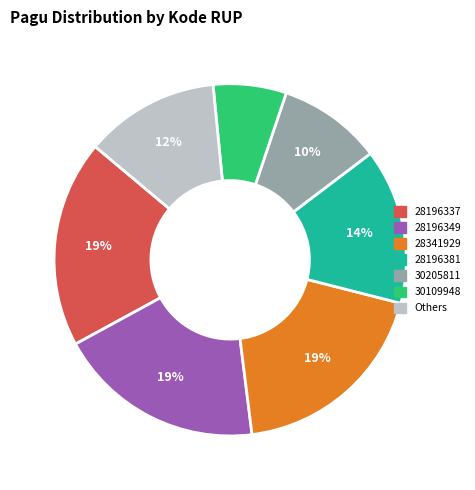

Does any single category account for the majority?

No